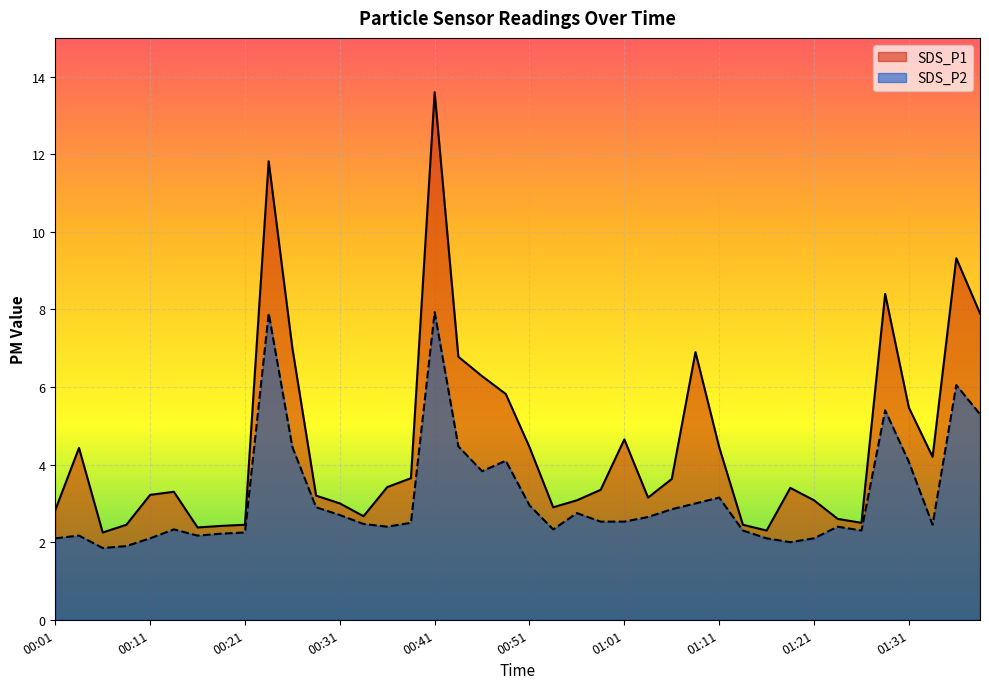

Reading right to left, list all the values displayed in this chart.

SDS_P1: 01:38=7.9	01:36=9.3	01:33=4.2	01:31=5.5	01:28=8.4	01:26=2.5	01:23=2.6	01:21=3.1	01:18=3.4	01:16=2.3	01:13=2.5	01:11=4.5	01:08=6.9	01:06=3.6	01:03=3.1	01:01=4.7	00:58=3.4	00:56=3.1	00:53=2.9	00:51=4.5	00:48=5.8	00:46=6.3	00:43=6.8	00:41=13.6	00:38=3.6	00:36=3.4	00:33=2.7	00:31=3.0	00:28=3.2	00:26=7.0	00:23=11.8	00:21=2.5	00:18=2.4	00:16=2.4	00:13=3.3	00:11=3.2	00:08=2.5	00:06=2.2	00:03=4.4	00:01=2.8
SDS_P2: 01:38=5.3	01:36=6.0	01:33=2.5	01:31=4.1	01:28=5.4	01:26=2.3	01:23=2.4	01:21=2.1	01:18=2.0	01:16=2.1	01:13=2.3	01:11=3.1	01:08=3.0	01:06=2.9	01:03=2.6	01:01=2.5	00:58=2.5	00:56=2.8	00:53=2.3	00:51=3.0	00:48=4.1	00:46=3.8	00:43=4.5	00:41=7.9	00:38=2.5	00:36=2.4	00:33=2.5	00:31=2.7	00:28=2.9	00:26=4.5	00:23=7.9	00:21=2.2	00:18=2.2	00:16=2.2	00:13=2.3	00:11=2.1	00:08=1.9	00:06=1.9	00:03=2.2	00:01=2.1